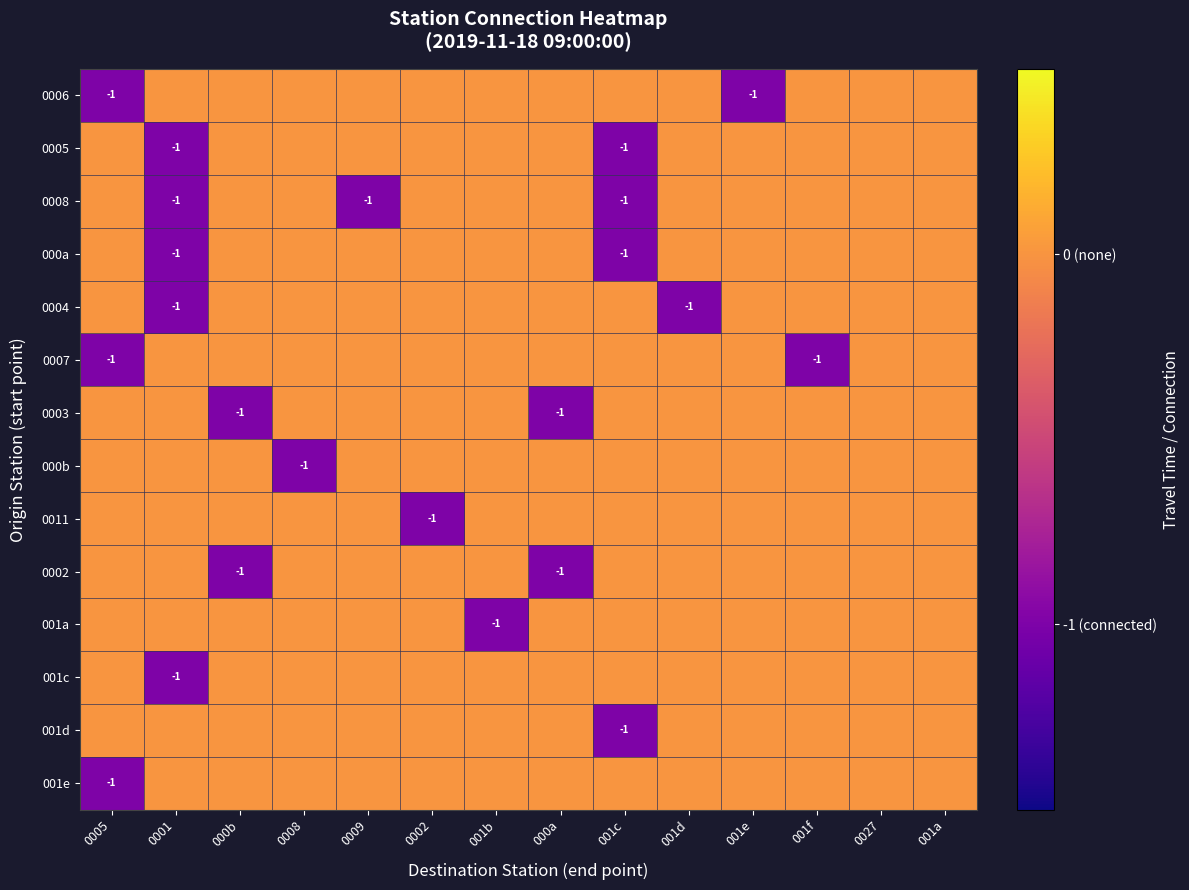

The 0003 series shows -2 at 000b. True or false?

False